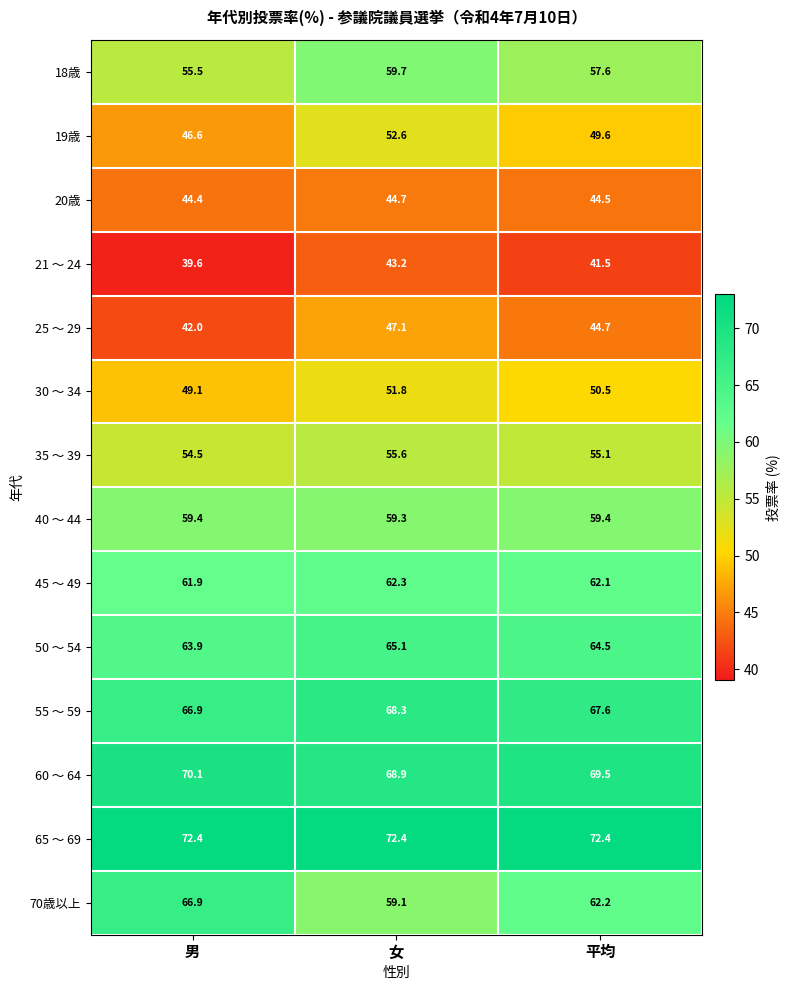

What is the total value across all series at 女?

810.1